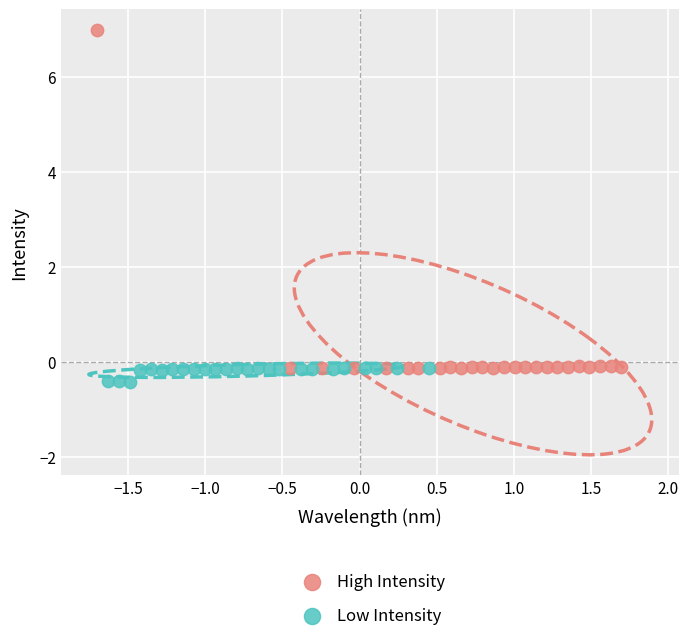

Which series reaches the minimum Y coordinate?

Low Intensity